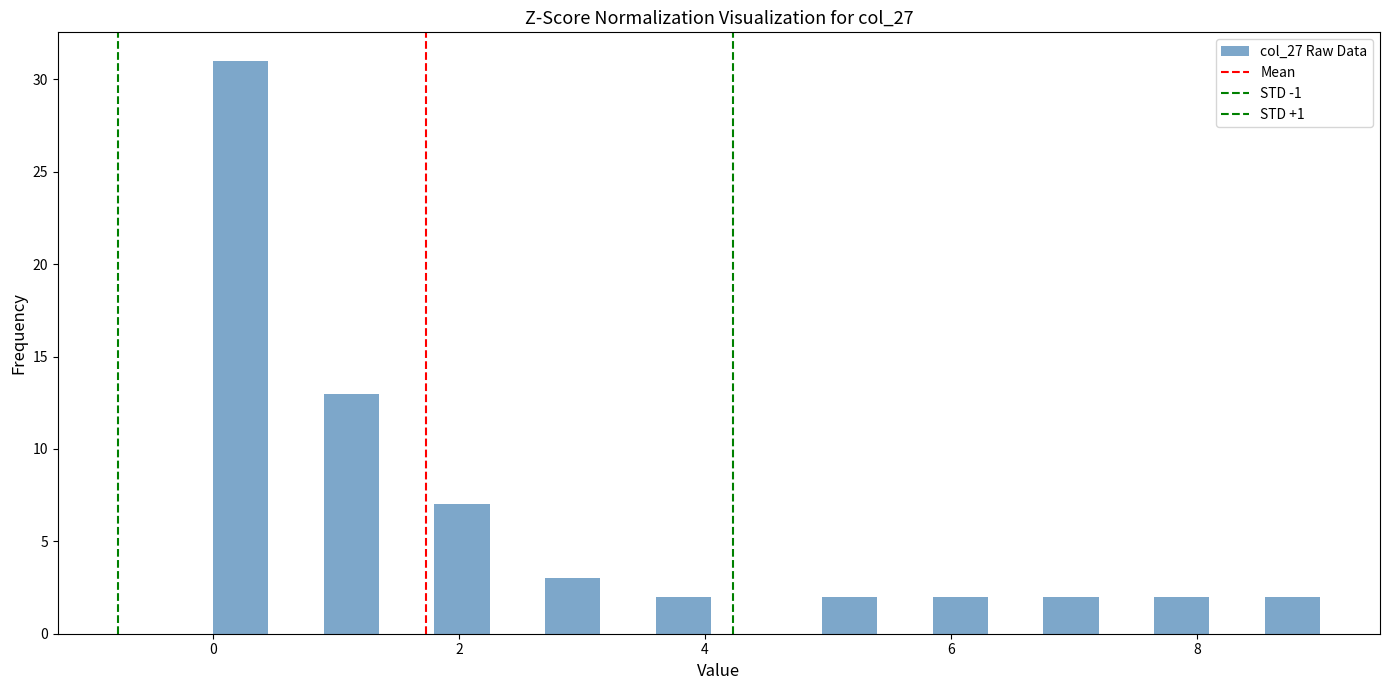

Around what value on the x-axis is the tallest bar? Give the approximate position of its centre, as read against the axis.

0.2